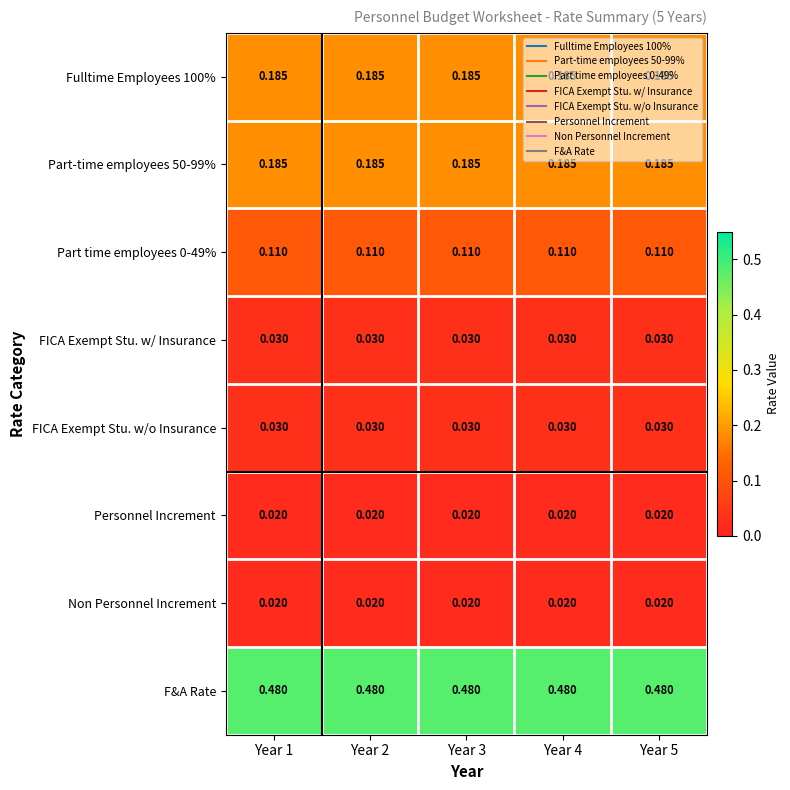

Which series has the largest total across all categories?

F&A Rate